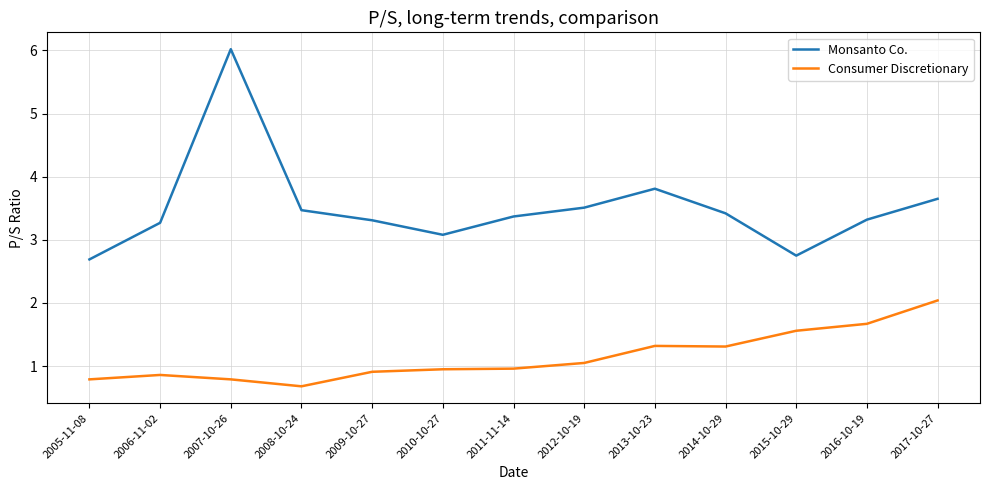

True or false: Consumer Discretionary has a value of 1.3 at 2013-10-23.

True